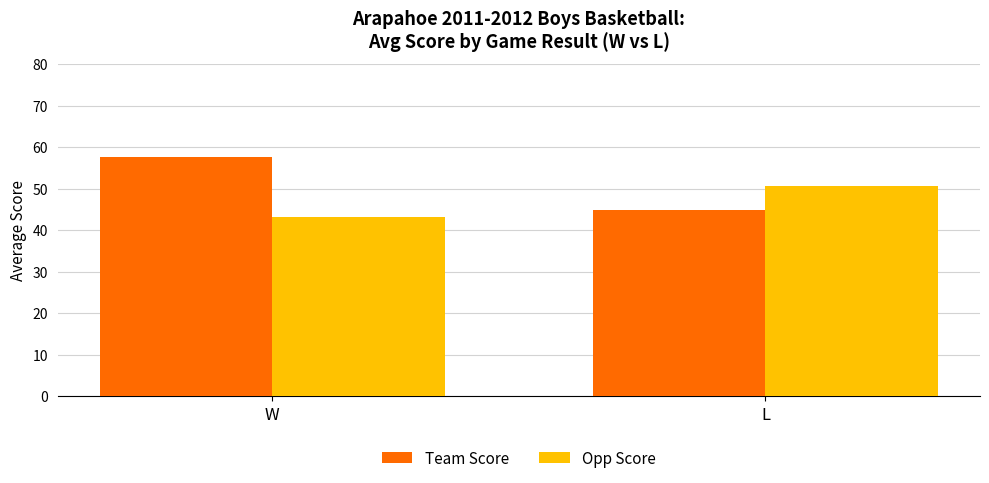

What is the label of the 1st bar from the right?

L